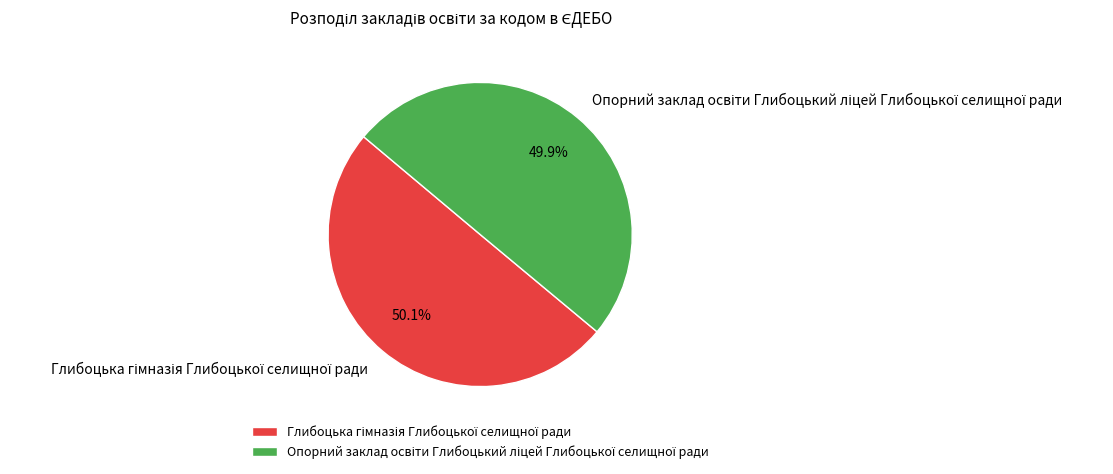

Is there a majority slice in this chart?

Yes